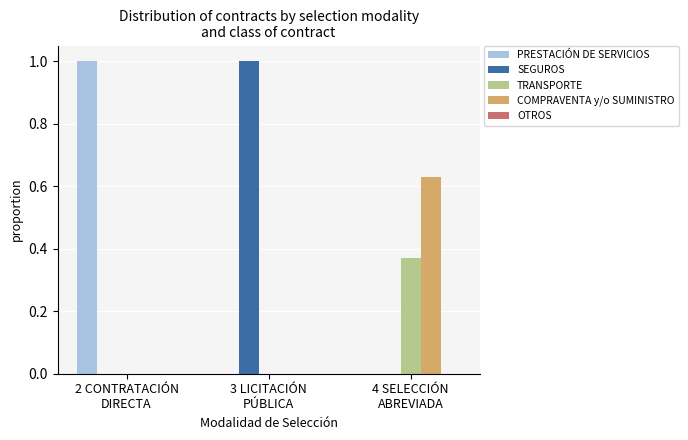

What is the maximum value shown in the chart?

1.0